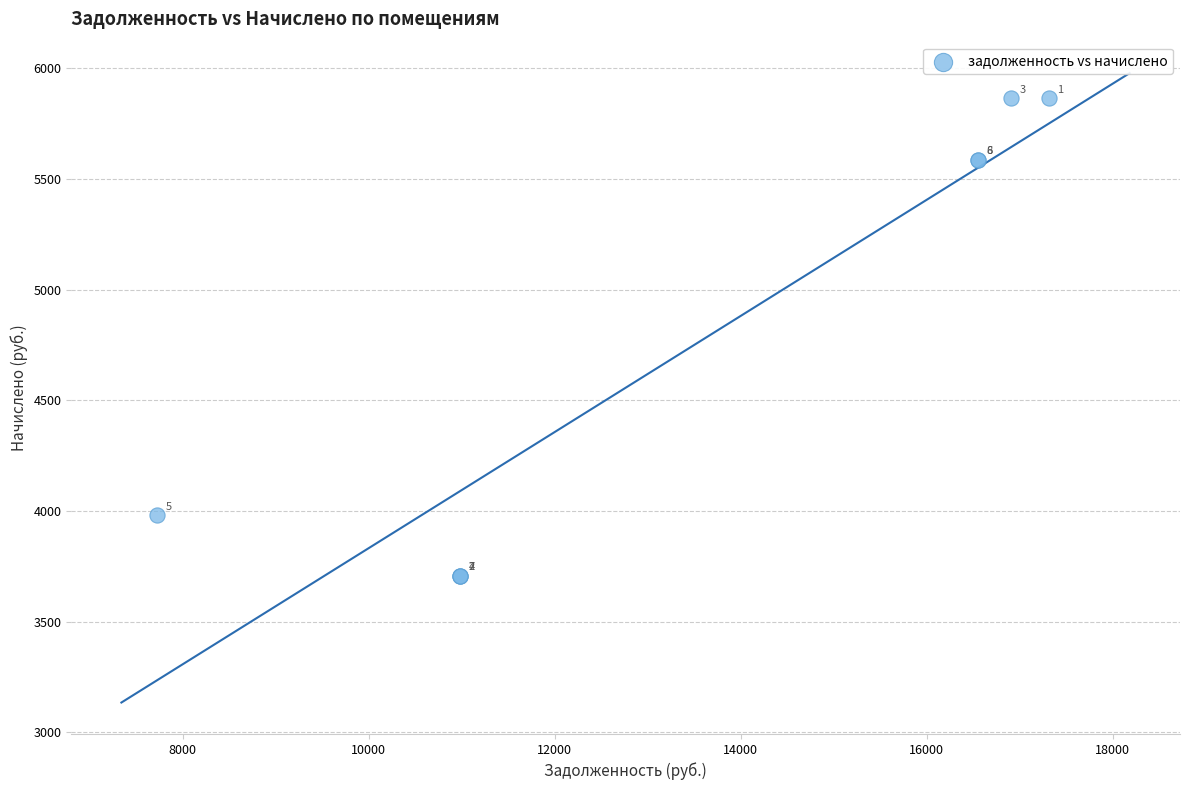

What Y value in the scatter plot is closest to 4786?

5586.4